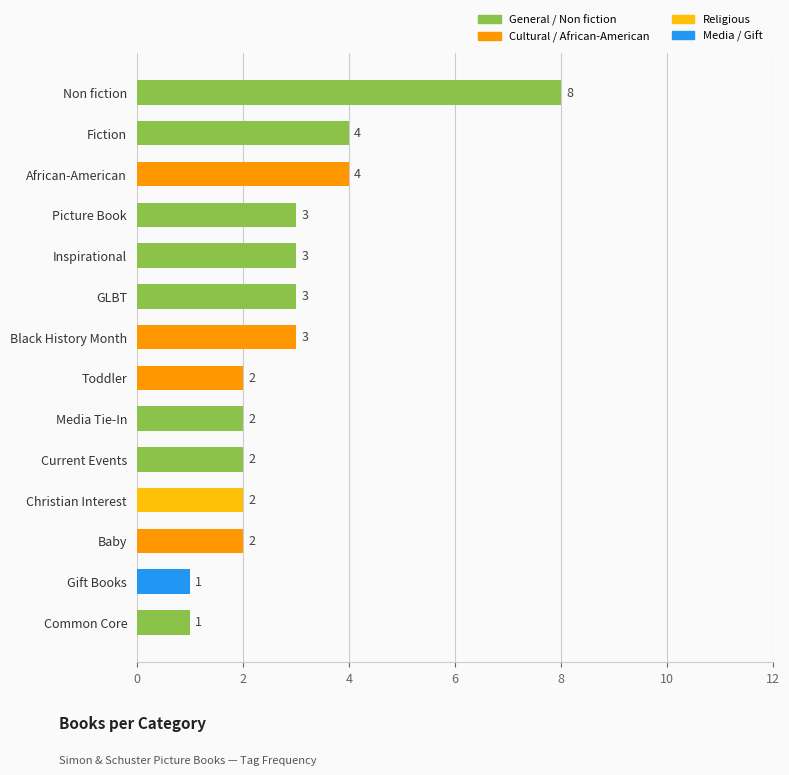

Count the values in the range 2 to 3.

9